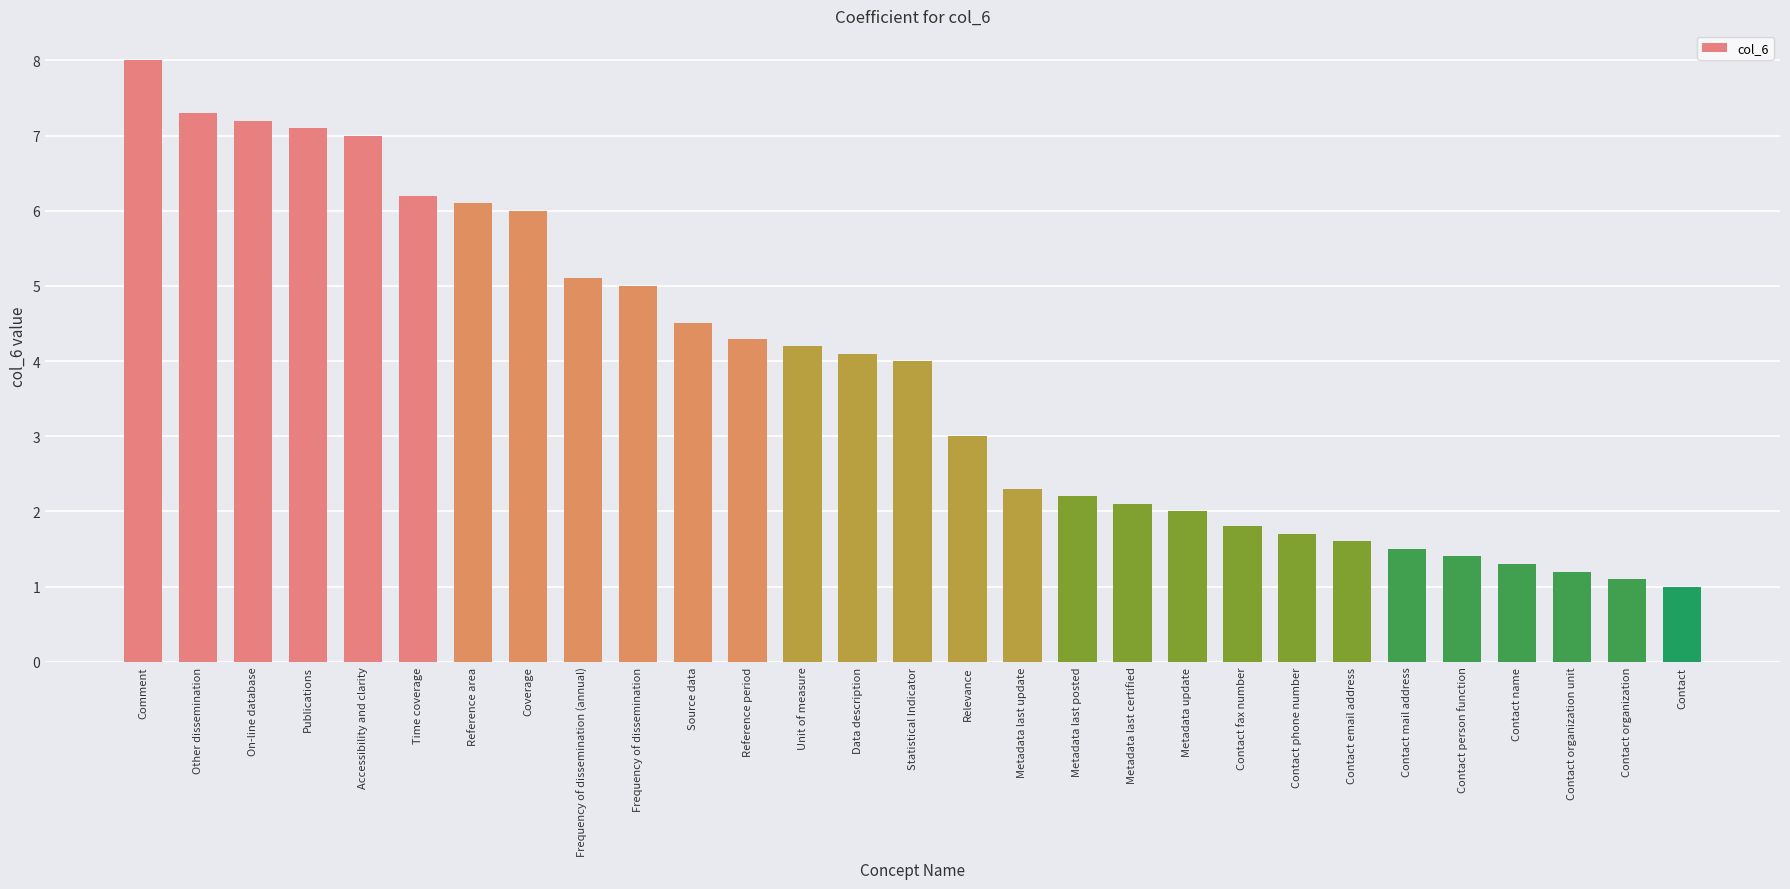

Rank the categories by value from lowest to highest.

Contact, Contact organization, Contact organization unit, Contact name, Contact person function, Contact mail address, Contact email address, Contact phone number, Contact fax number, Metadata update, Metadata last certified, Metadata last posted, Metadata last update, Relevance, Statistical Indicator, Data description, Unit of measure, Reference period, Source data, Frequency of dissemination, Frequency of dissemination (annual), Coverage, Reference area, Time coverage, Accessibility and clarity, Publications, On-line database, Other dissemination, Comment